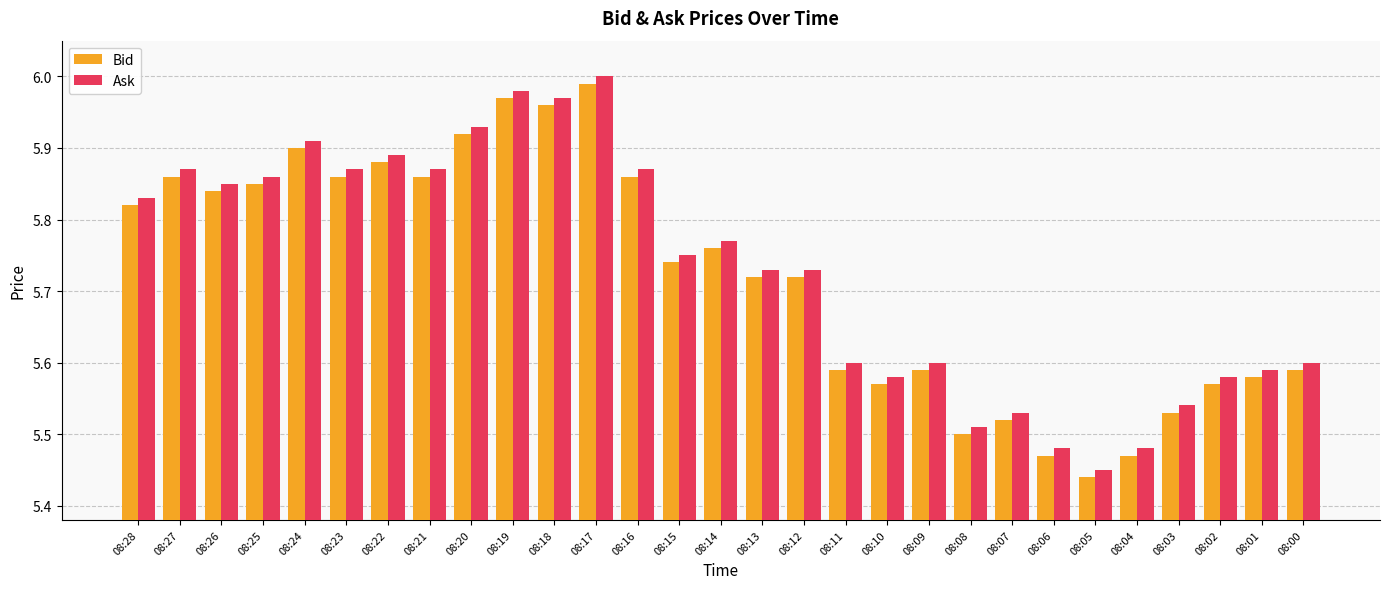

What are all the series names shown in the legend?

Bid, Ask